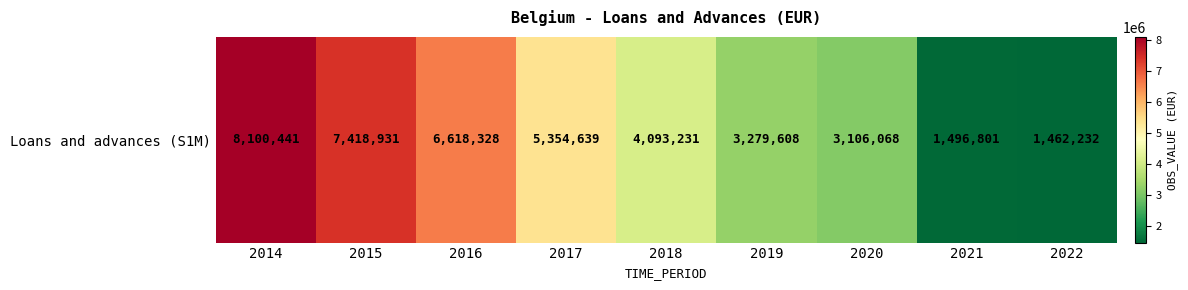

What is the difference between the second highest and minimum values?

5956699